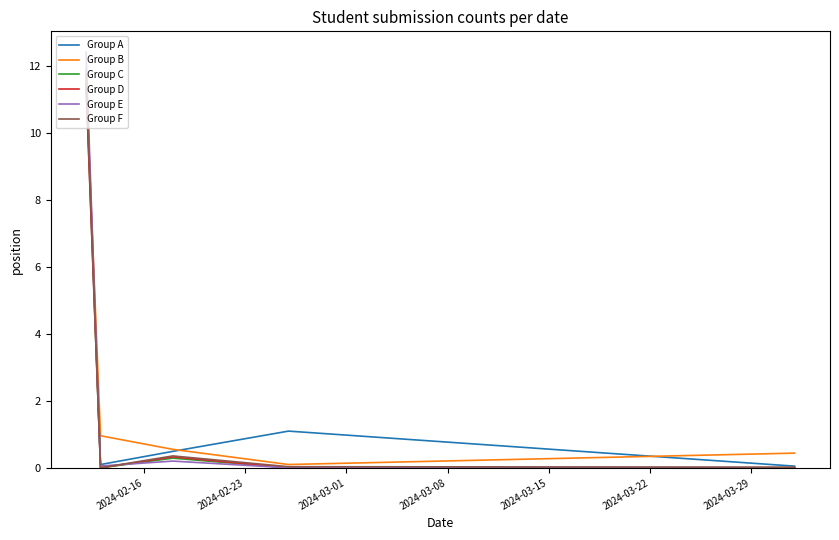

Which series has the largest range (max minus min)?

Group E